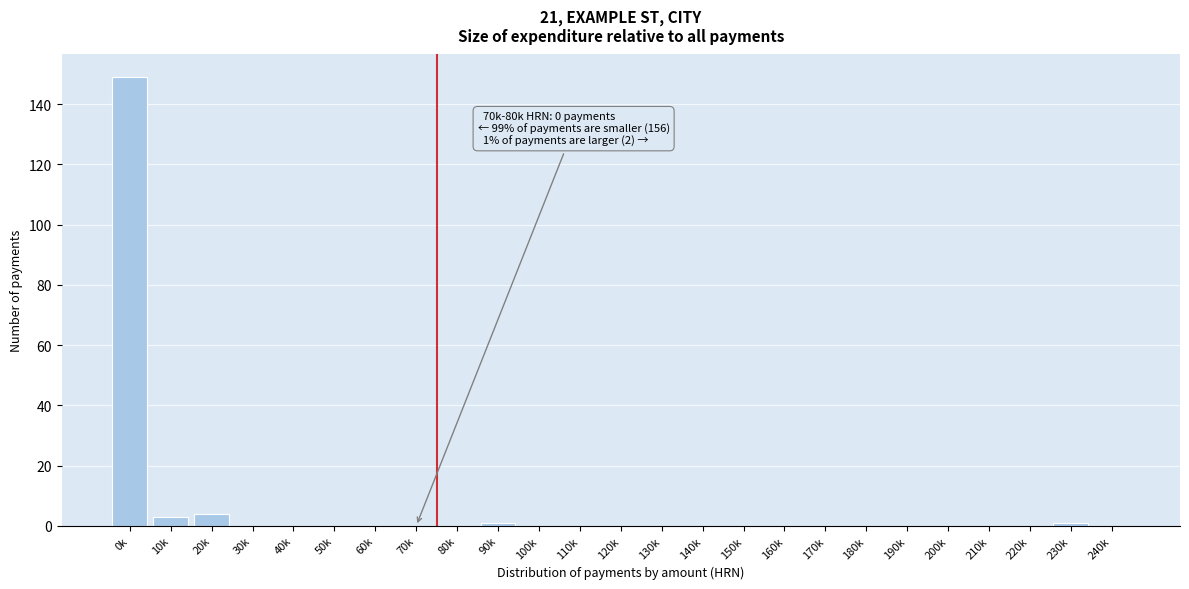

Reading right to left, extract all data points from this chart.

240k=0	230k=1	220k=0	210k=0	200k=0	190k=0	180k=0	170k=0	160k=0	150k=0	140k=0	130k=0	120k=0	110k=0	100k=0	90k=1	80k=0	70k=0	60k=0	50k=0	40k=0	30k=0	20k=4	10k=3	0k=149